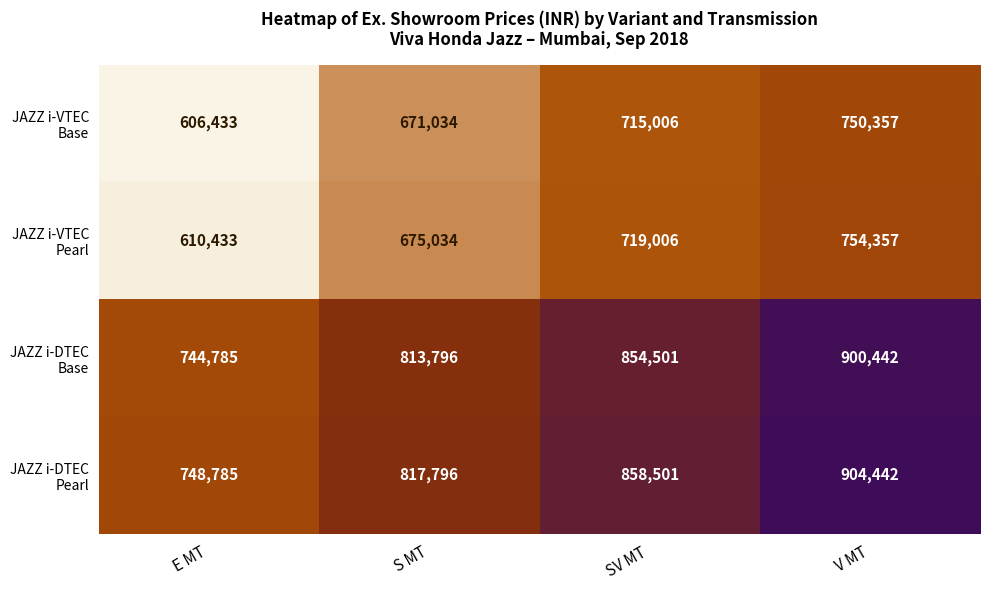

At how many categories does at least one series exceed 655516?

4